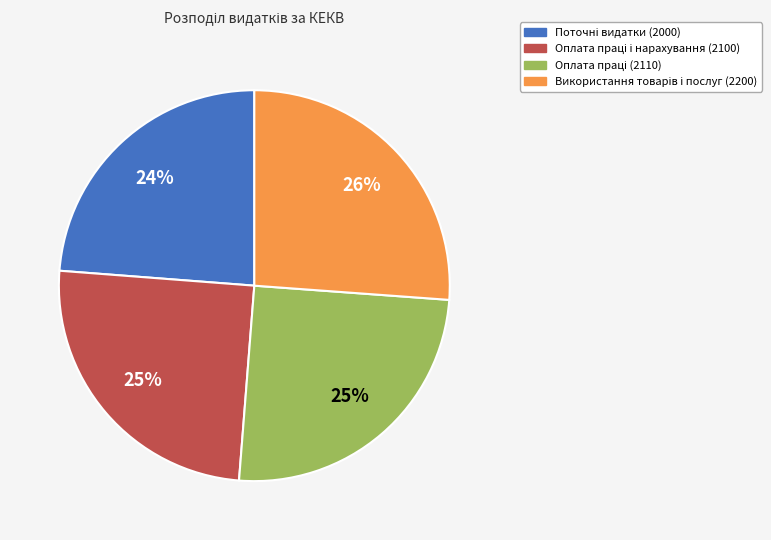

Does any single category account for the majority?

No